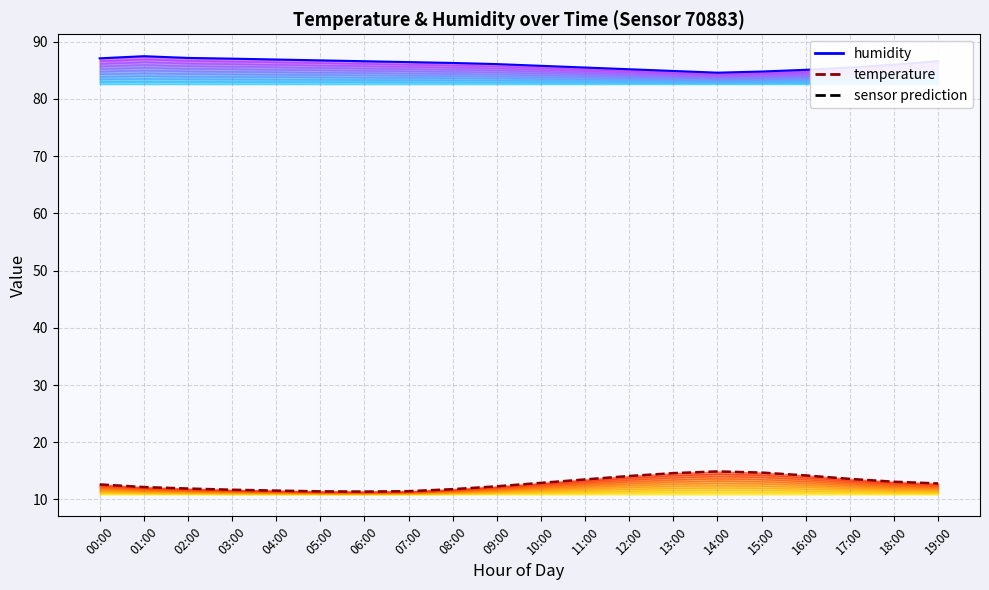

How many points are lower than both their immediate neighbors (excluding endpoints)?

1